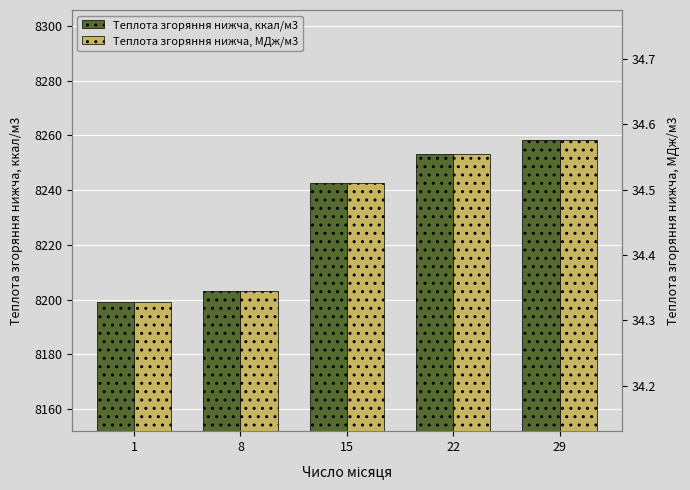

What is the approximate value of Теплота згоряння нижча, ккал/м3 at 15?

8242.7